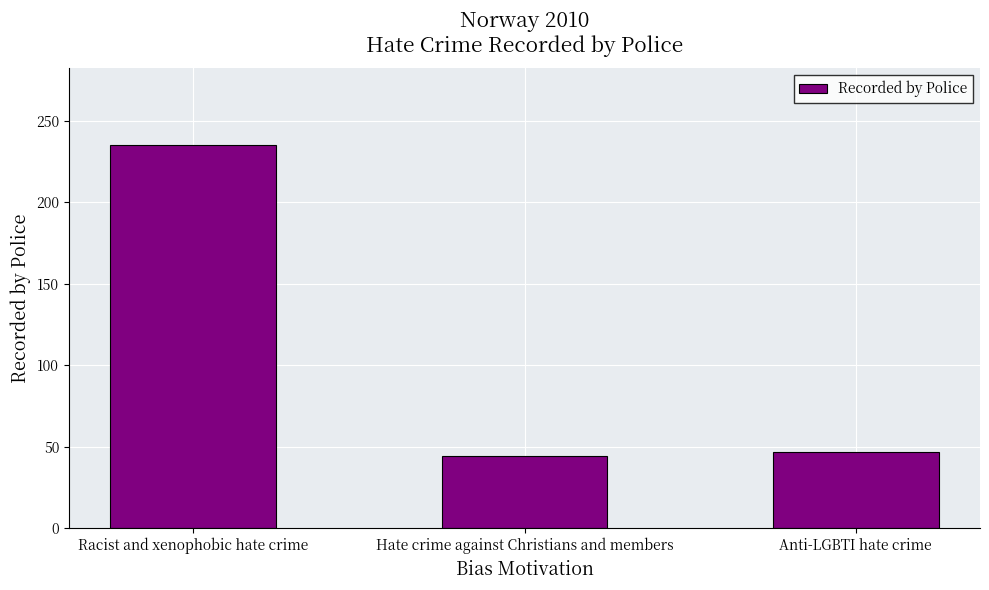

What is the smallest value displayed?

44